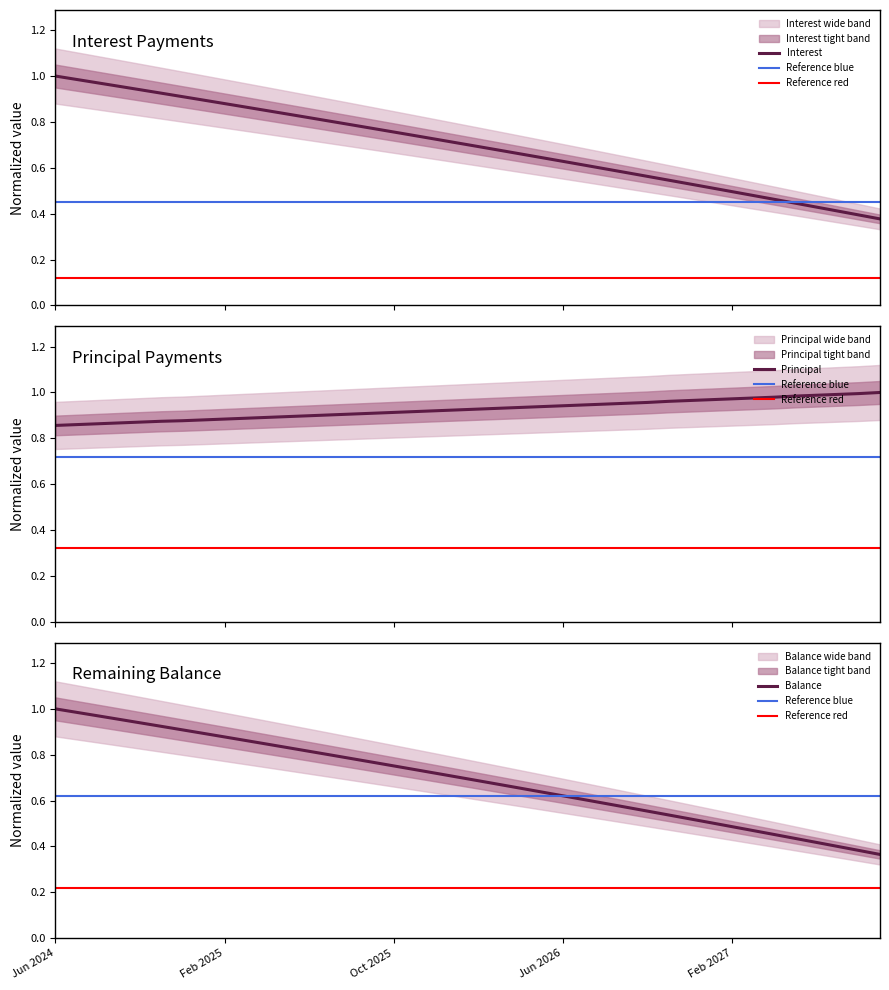

What is the sum of the Principal values at Sep 2026 and Jul 2024?

1.8